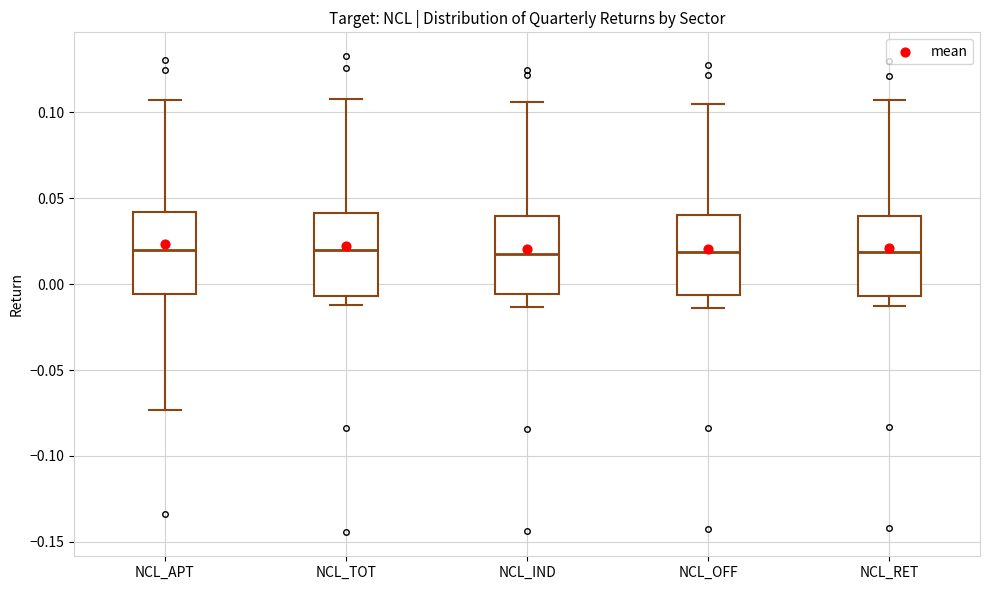

Reading left to right, read every box against the y-axis: the position of its median line, the range the box covers, and the ends of its whiskers. The values are not printed on the chart, so give them approximately, as read against the axis.

NCL_APT: median 0.020, box -0.005 to 0.040, whiskers -0.075 to 0.105
NCL_TOT: median 0.020, box -0.005 to 0.040, whiskers -0.010 to 0.110
NCL_IND: median 0.015, box -0.005 to 0.040, whiskers -0.015 to 0.105
NCL_OFF: median 0.020, box -0.005 to 0.040, whiskers -0.015 to 0.105
NCL_RET: median 0.020, box -0.005 to 0.040, whiskers -0.015 to 0.105